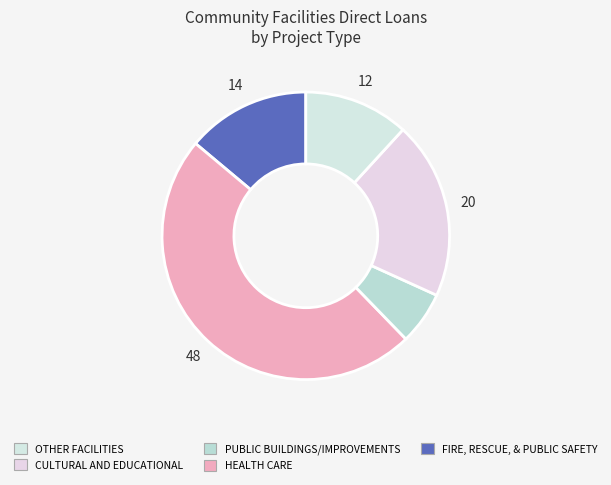

Count the number of slices in the pie.

5